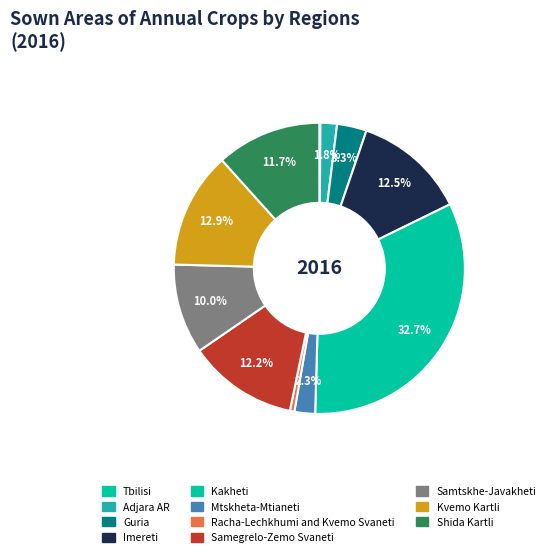

How many slices are in this pie chart?

11